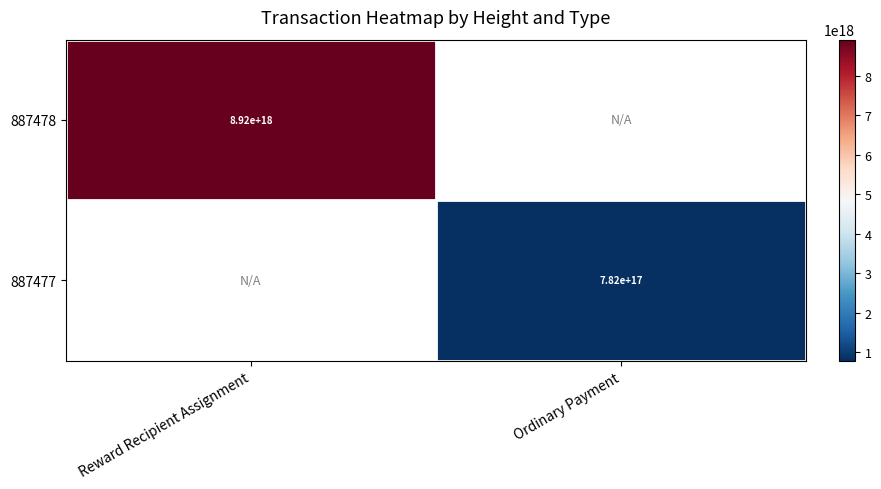

Is the value of 887477 at Ordinary Payment greater than the value of 887478 at Reward Recipient Assignment?

No